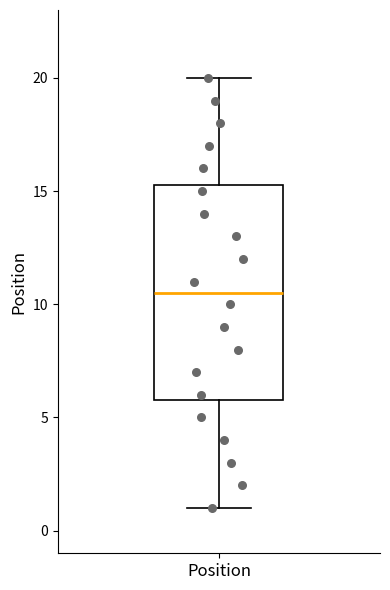

Transcribe this box plot: give where the median line is, the range the box spans, and where the two whiskers end, as read against the y-axis. The values are not printed on the chart, so give them approximately, as read against the axis.

median 10.5, box 6.0 to 15.5, whiskers 1.0 to 20.0